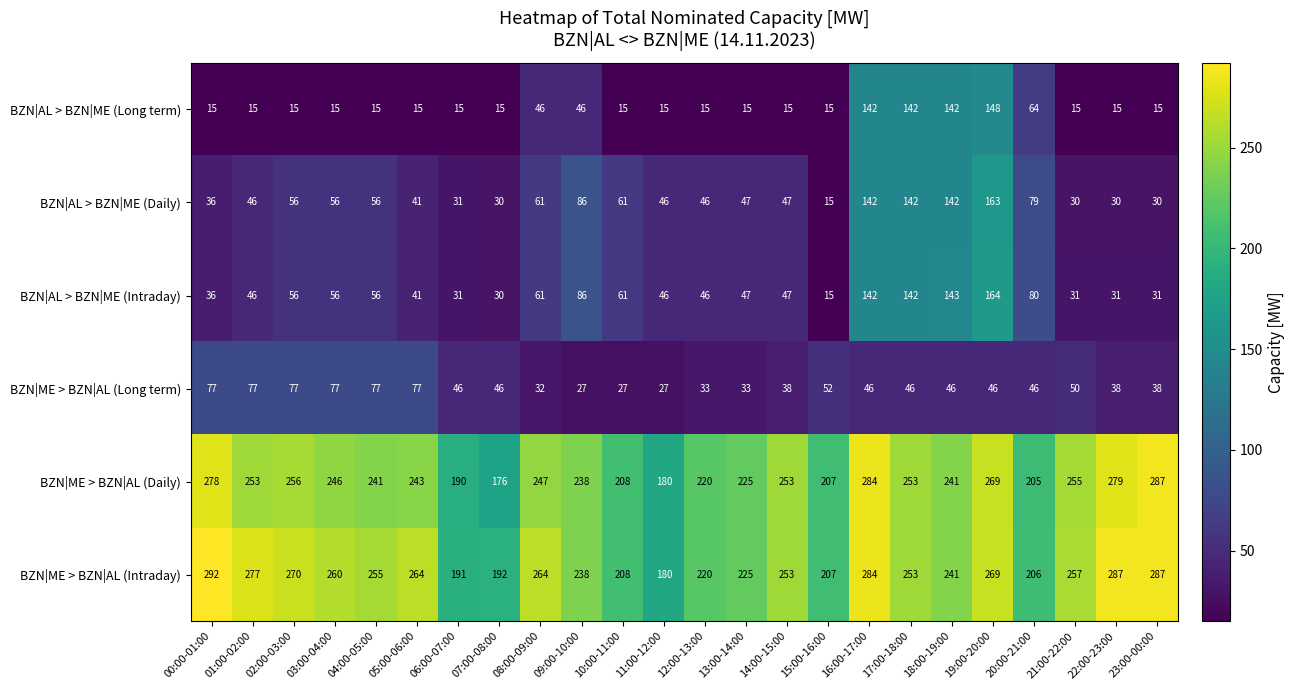

What is the lowest value of the BZN|ME > BZN|AL (Intraday) series?

180